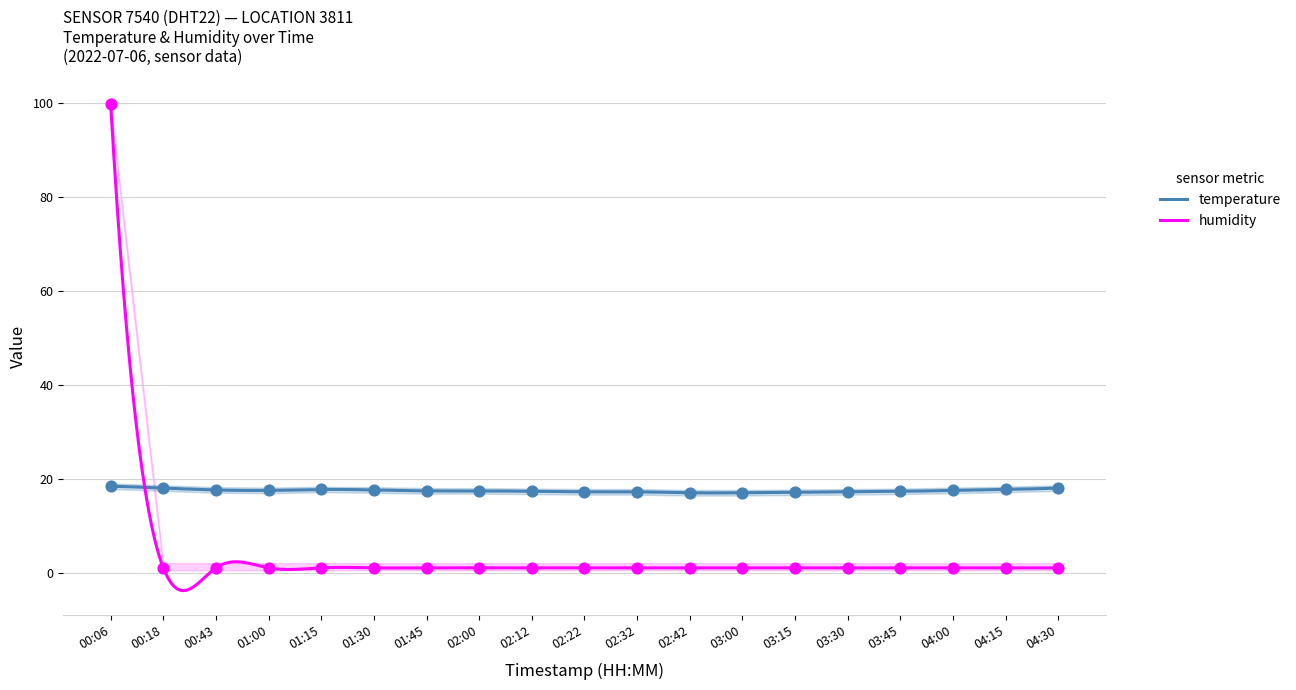

Which series has the largest total across all categories?

temperature